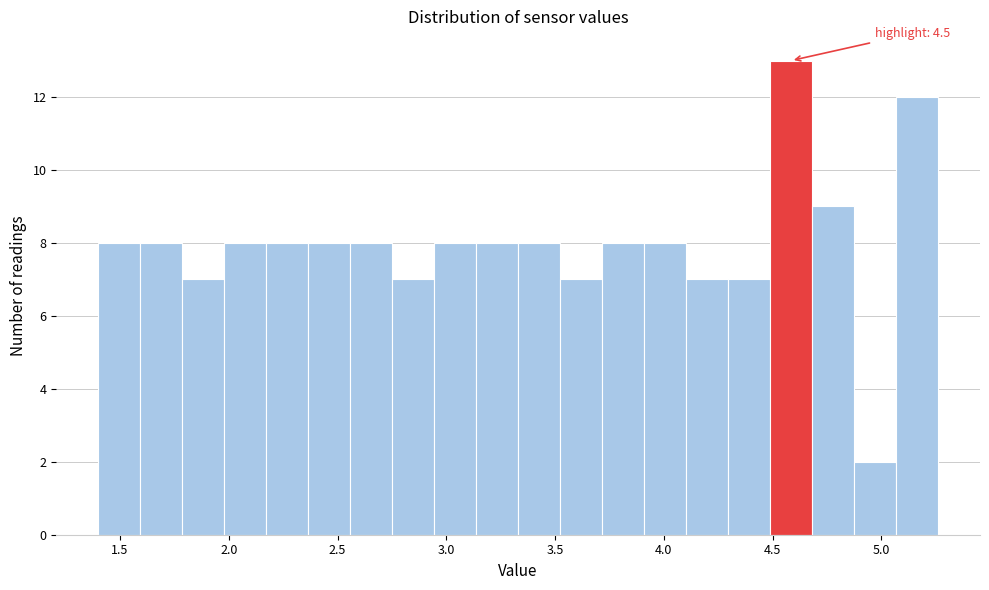

Read against the x-axis, roughly where is the centre of the tallest bar?

4.60